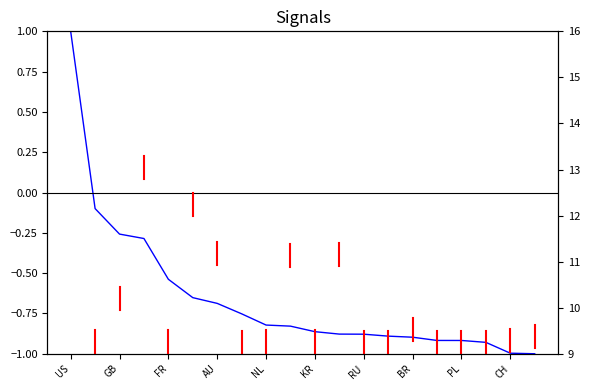

Between AR and EG, which is larger?

AR